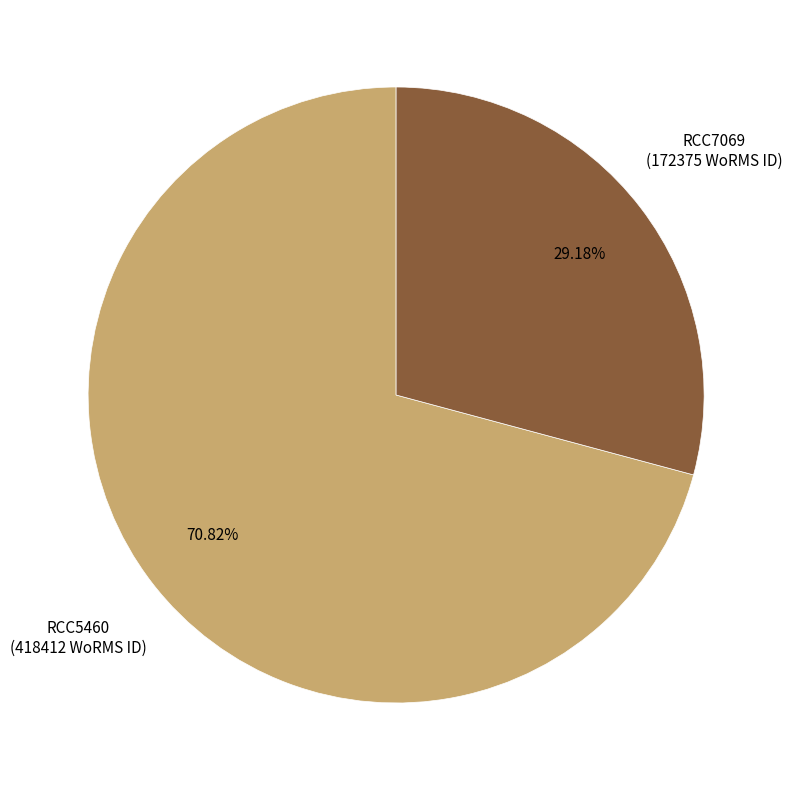

To the nearest percent, what is the difference between the RCC5460 and RCC7069 slice percentages?

42%